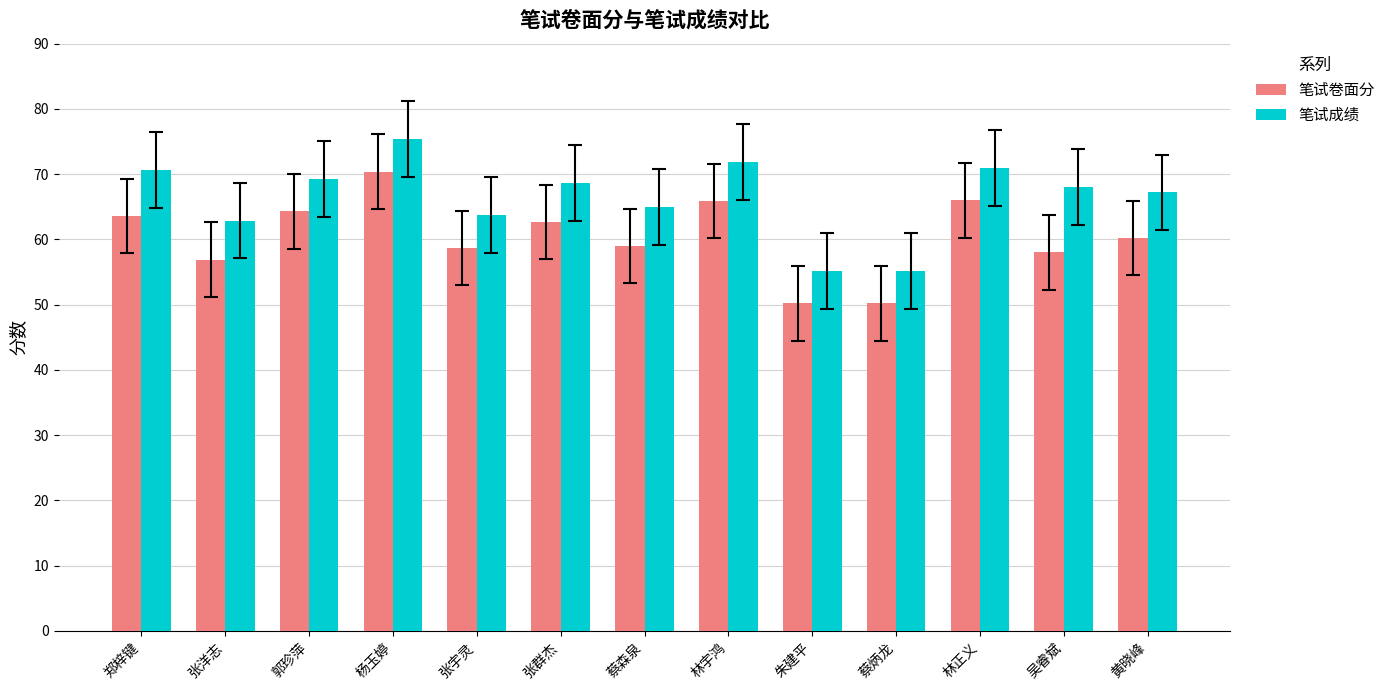

Between 张宇灵 and 张群杰, which series saw the biggest shift?

笔试成绩